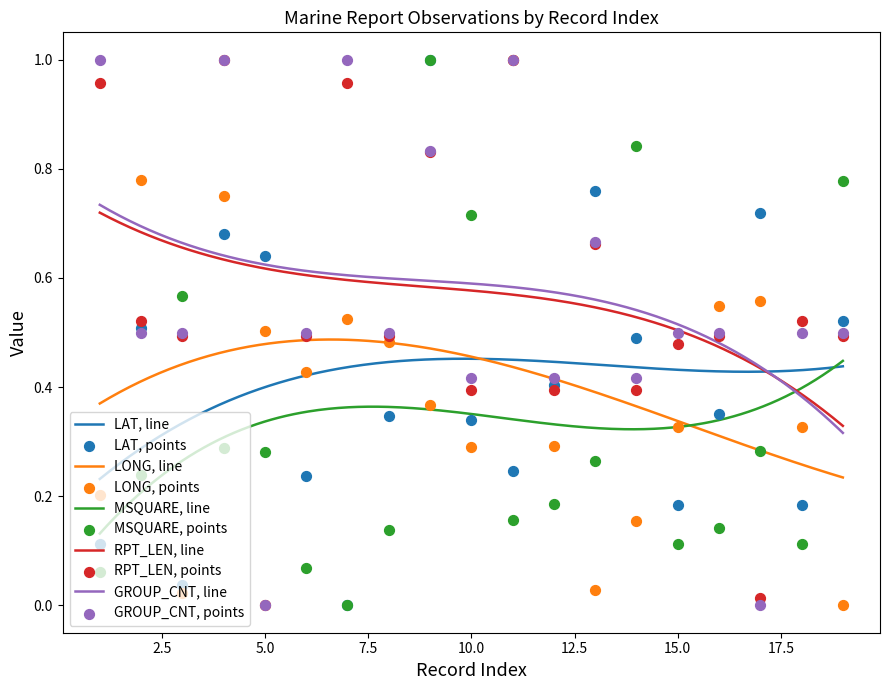

True or false: GROUP_CNT, line and LONG, line intersect in this chart.

False